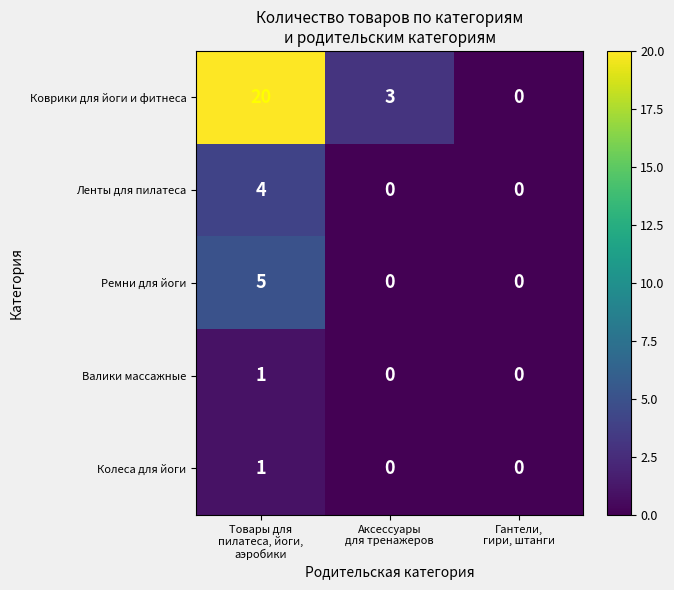

Reading left to right, transcribe all the data shown in this chart.

Коврики для йоги и фитнеса: 20	3	0
Ленты для пилатеса: 4	0	0
Ремни для йоги: 5	0	0
Валики массажные: 1	0	0
Колеса для йоги: 1	0	0